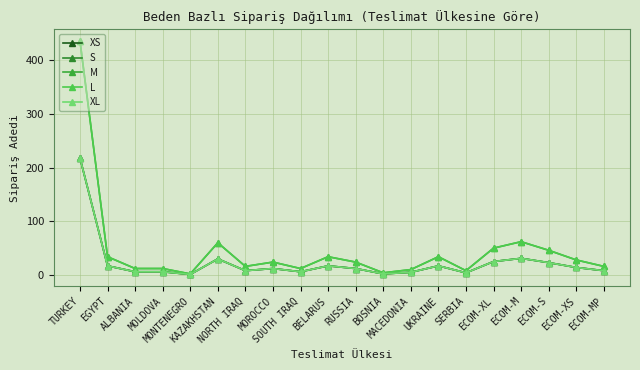

Between MOLDOVA and NORTH IRAQ, which is larger?

NORTH IRAQ